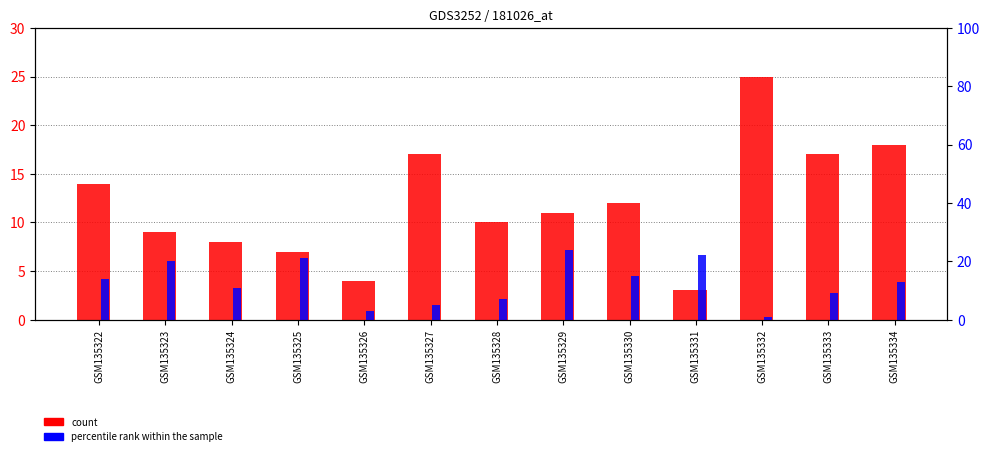

List the series in order of their peak value, highest first.

count (left), percentile rank within the sample